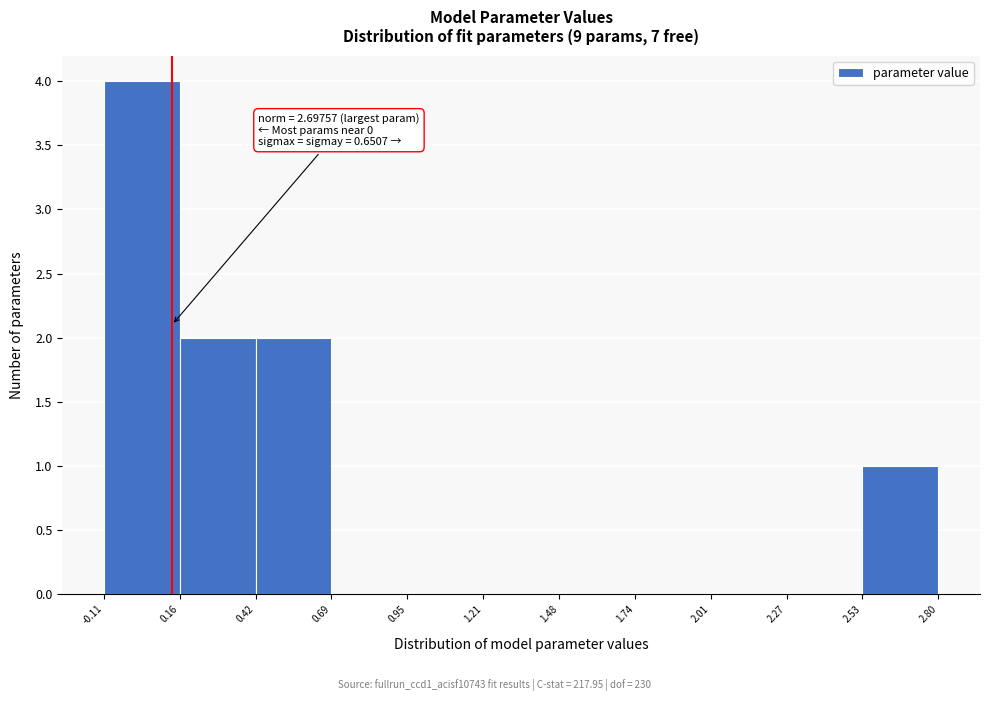

Over which range of the x-axis is the bar tallest?

-0.11 to 0.16